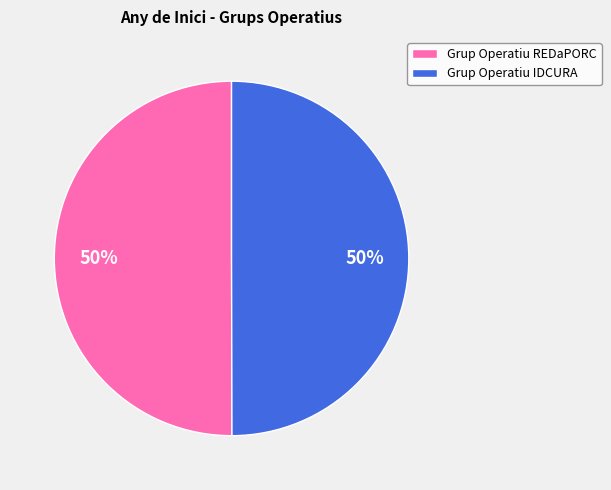

Is it true that Grup Operatiu IDCURA is 50% of the pie?

True